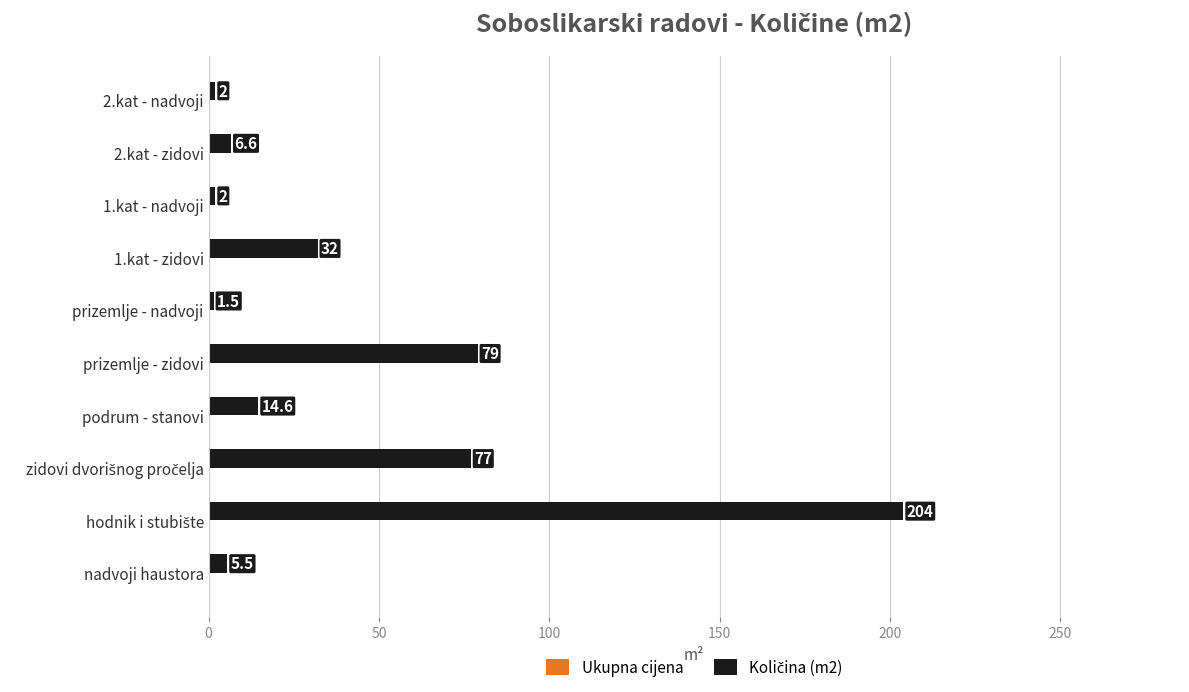

Does the chart contain any negative values?

No